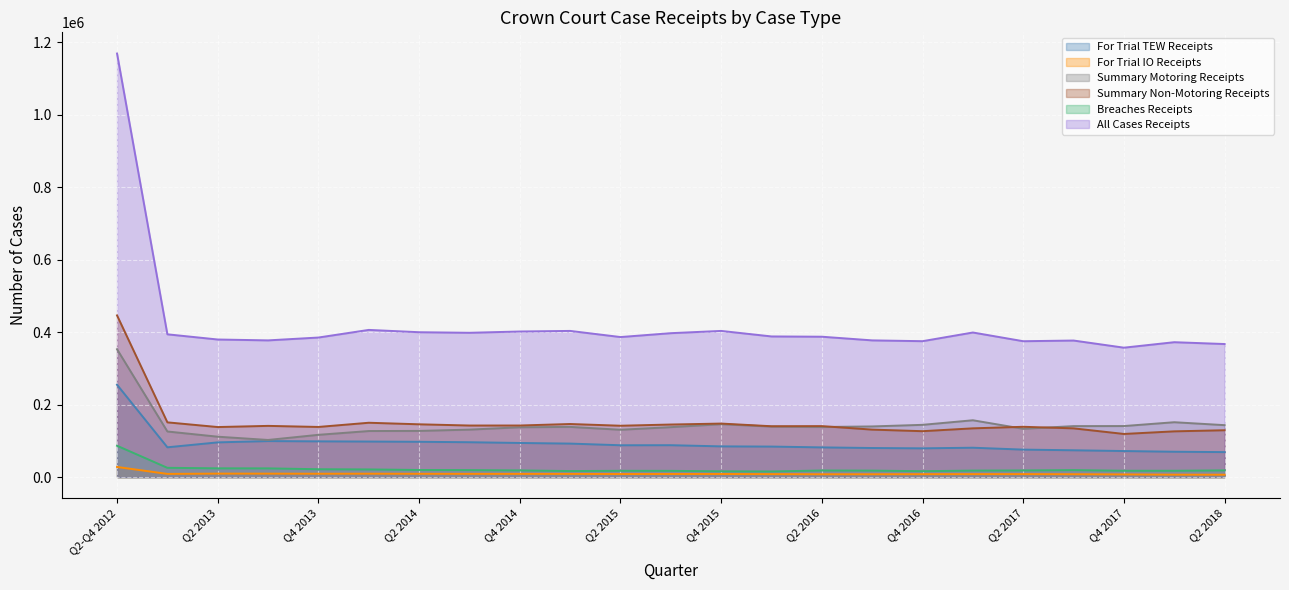

What position from the right is Q2 2016?

9